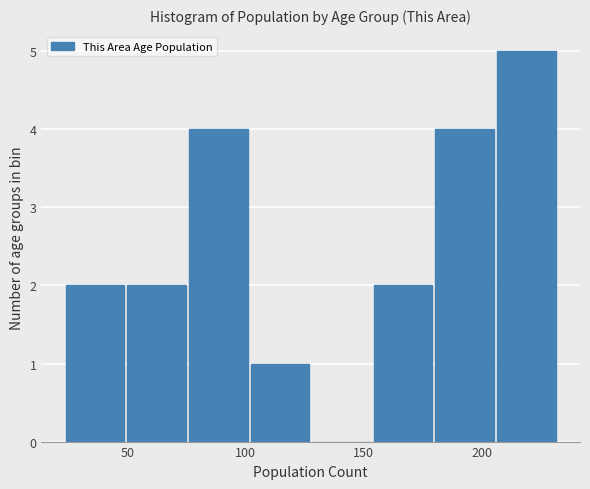

Over which range of the x-axis is the bar tallest?

205 to 230